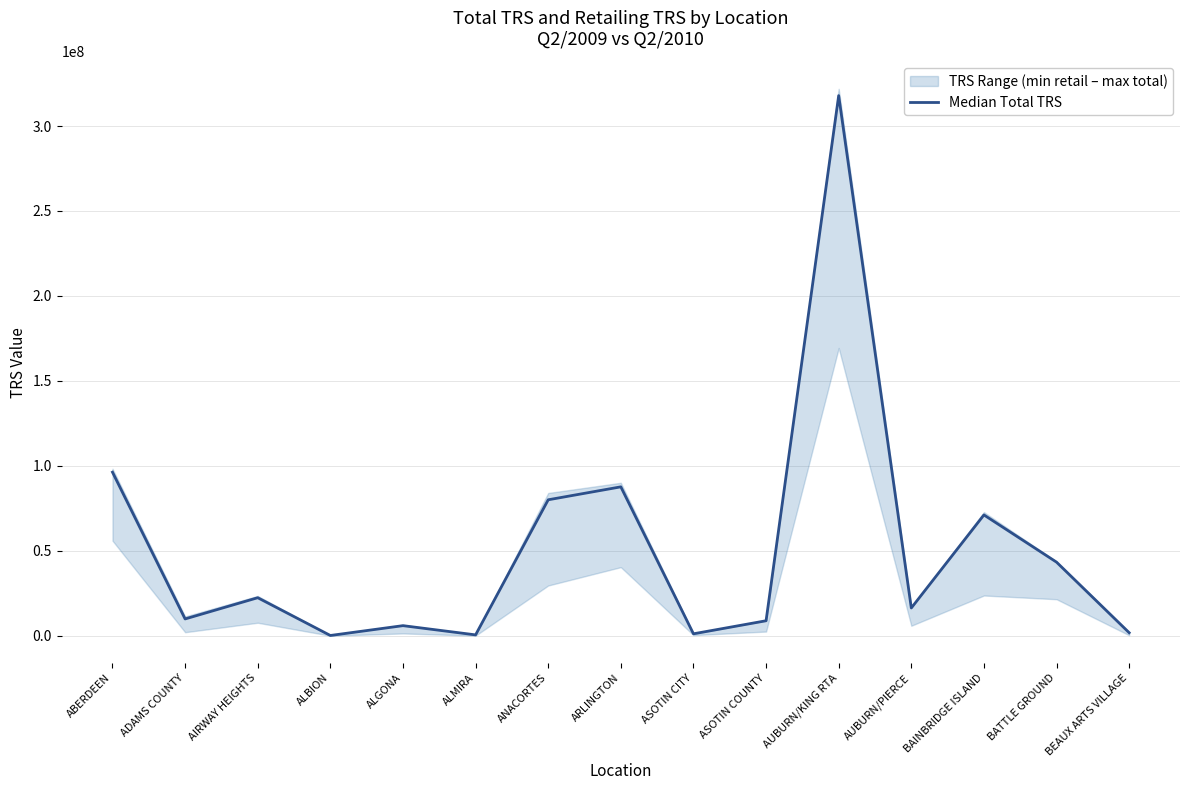

How many categories are shown in the chart?

15